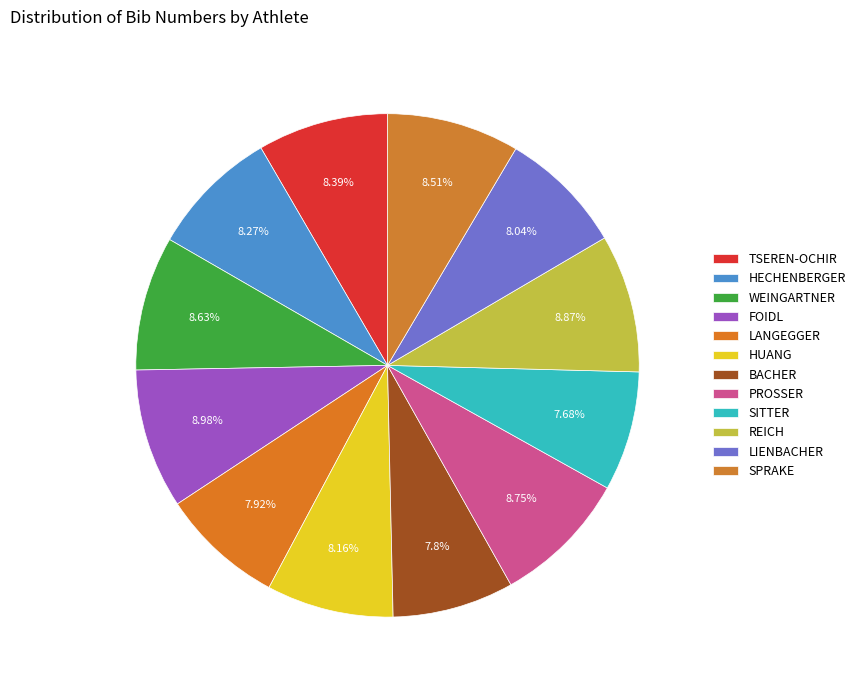

Which has a higher value, FOIDL or TSEREN-OCHIR?

FOIDL